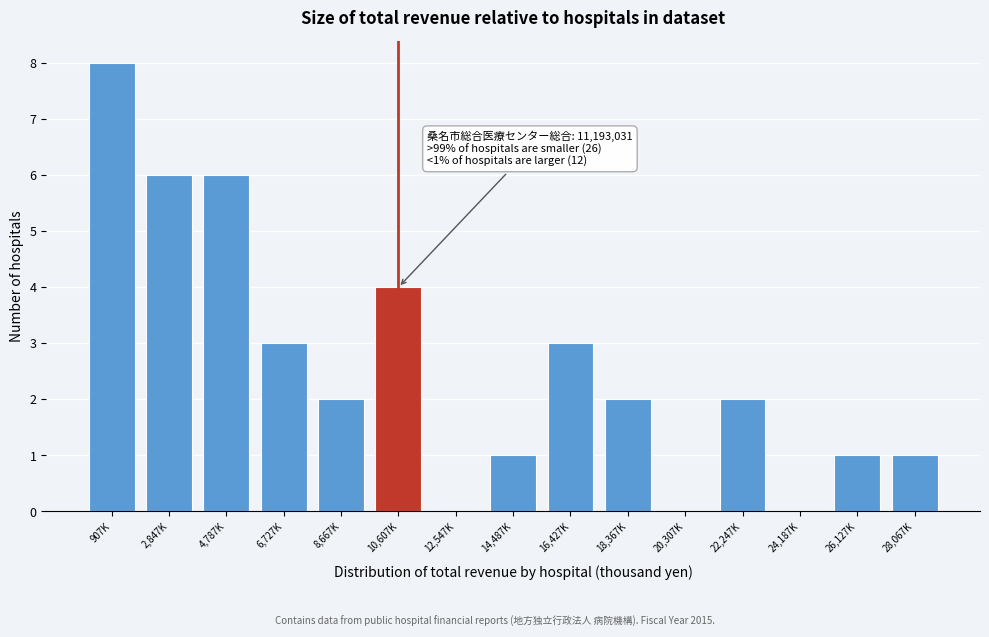

Reading left to right, extract all data points from this chart.

907K=8	2,847K=6	4,787K=6	6,727K=3	8,667K=2	10,607K=4	12,547K=0	14,487K=1	16,427K=3	18,367K=2	20,307K=0	22,247K=2	24,187K=0	26,127K=1	28,067K=1